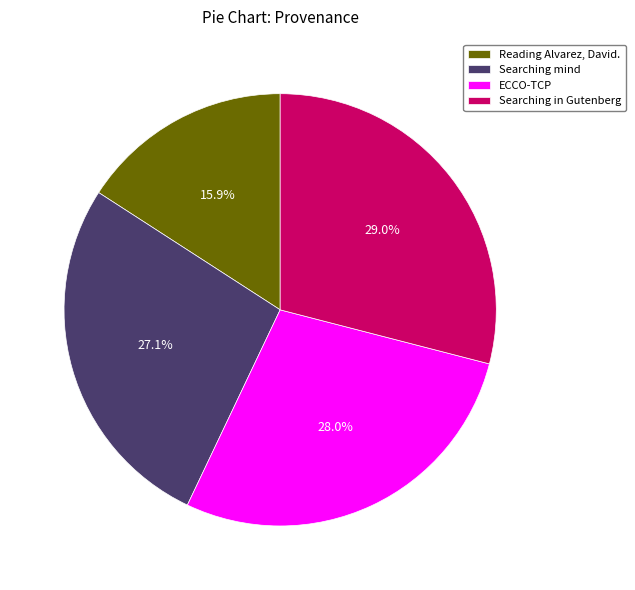

Combined, do Searching in Gutenberg and Reading Alvarez, David. account for over 50%?

No